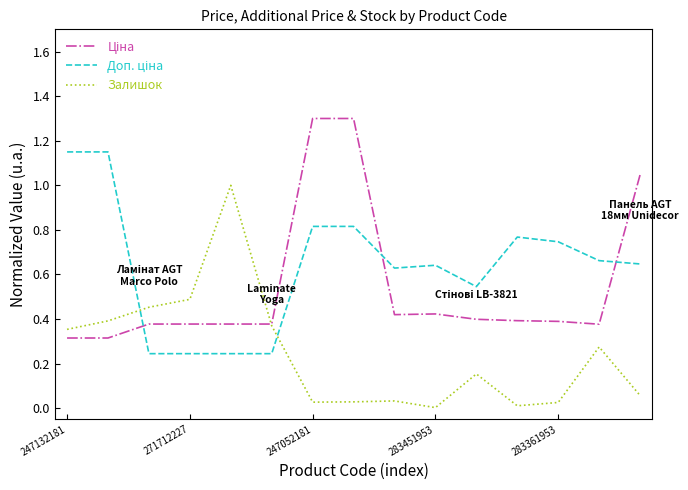

What is the maximum value shown in the chart?

1.3